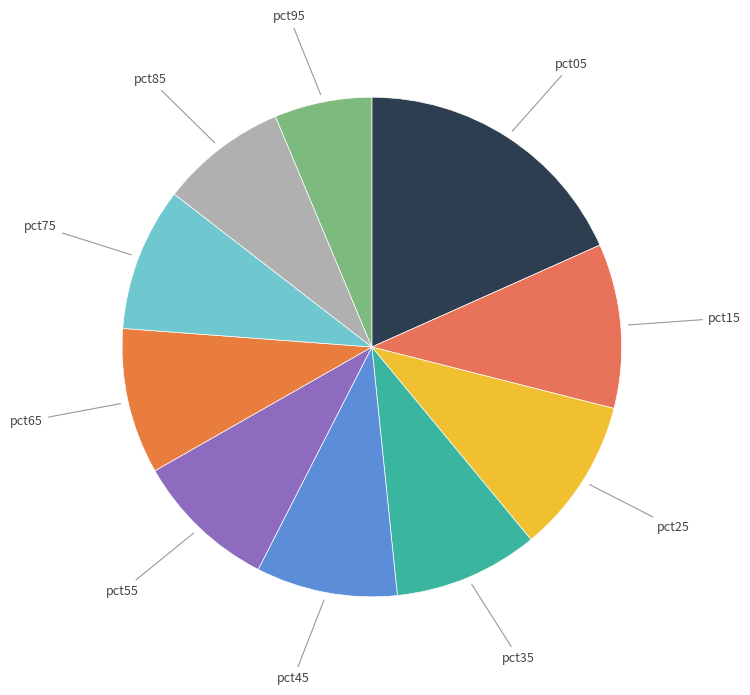

How many slices are in this pie chart?

10